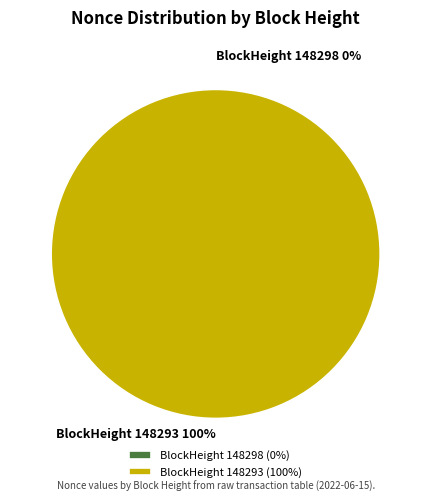

How many segments does this pie chart have?

2